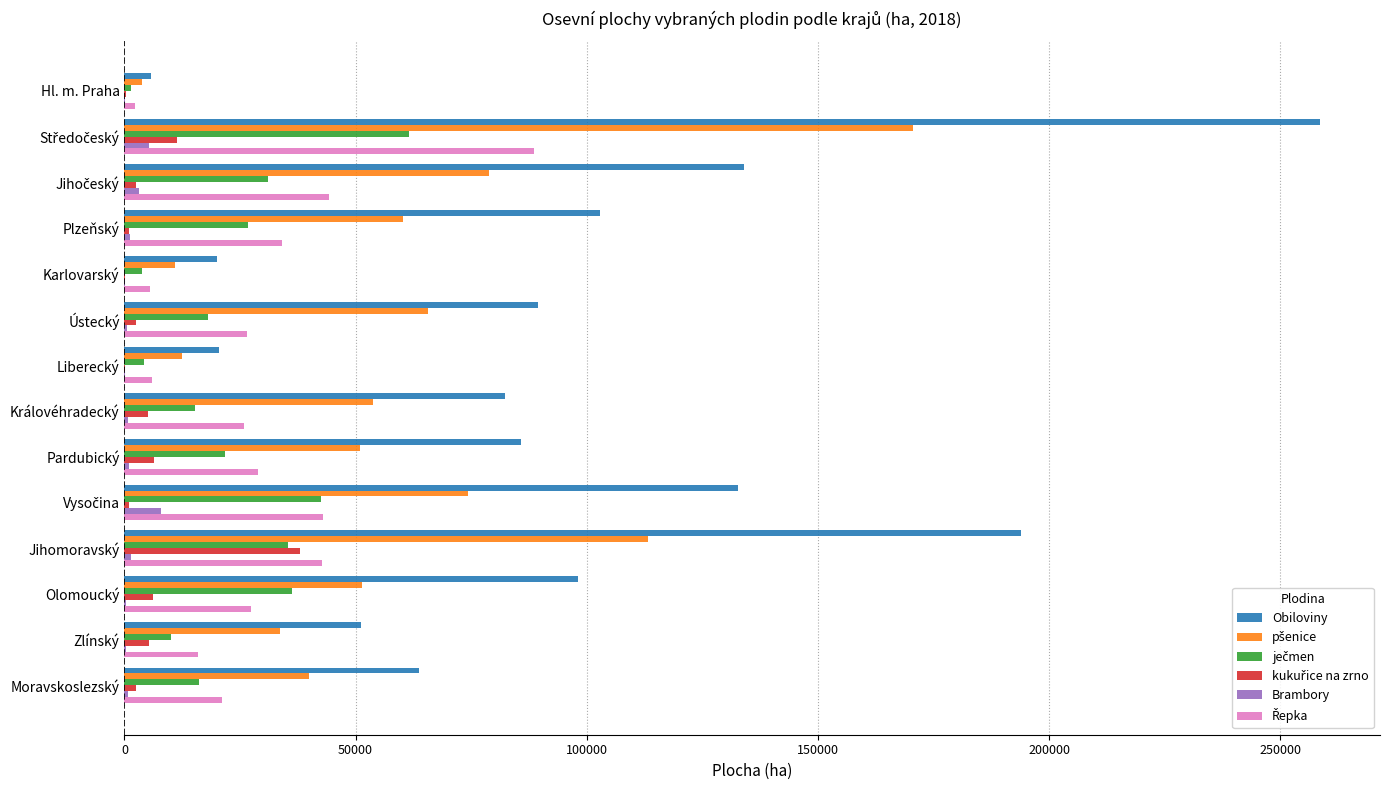

Which series changed the most between Plzeňský and Zlínský?

Obiloviny